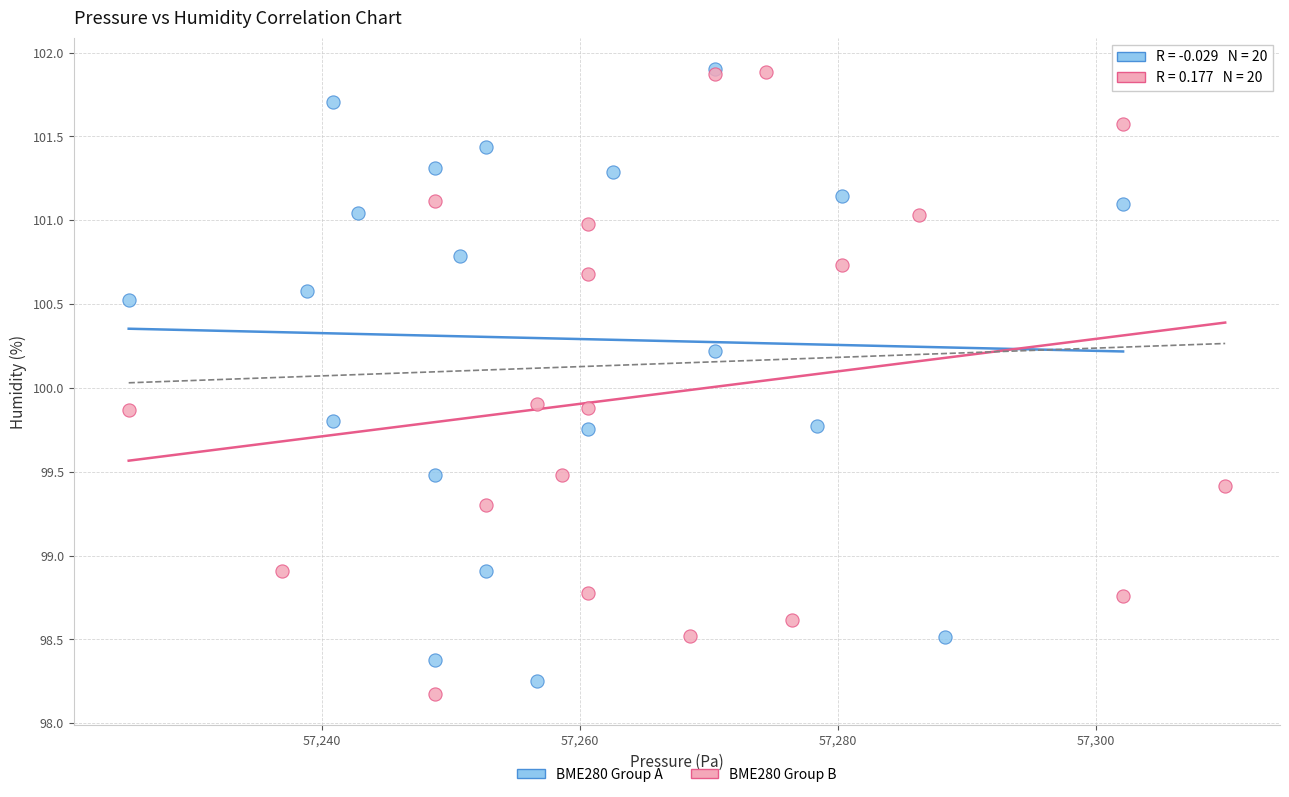

Which series contains the lowest Y value?

BME280 Group B